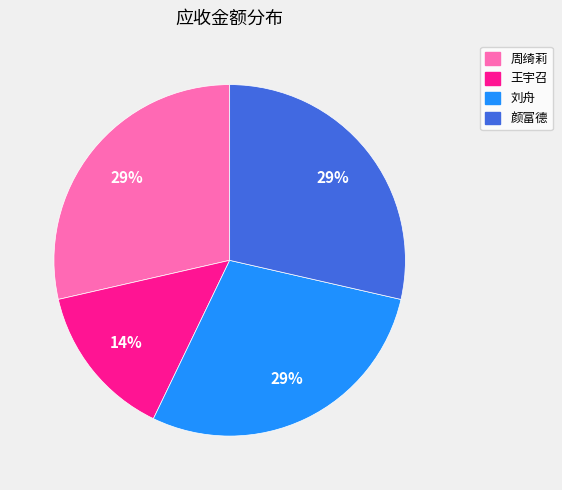

Combined, do 刘舟 and 颜富德 account for over 50%?

Yes